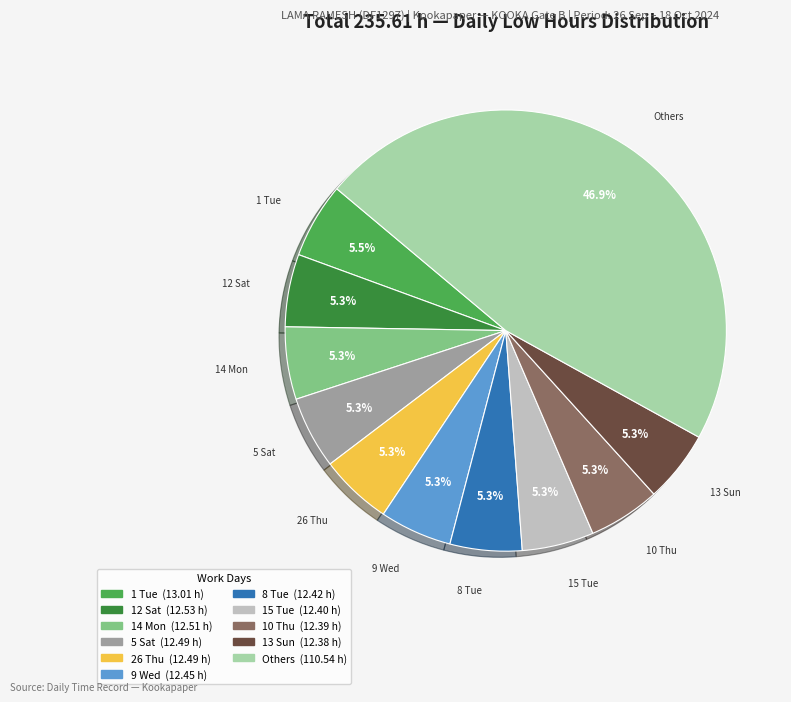

How many slices are in this pie chart?

11